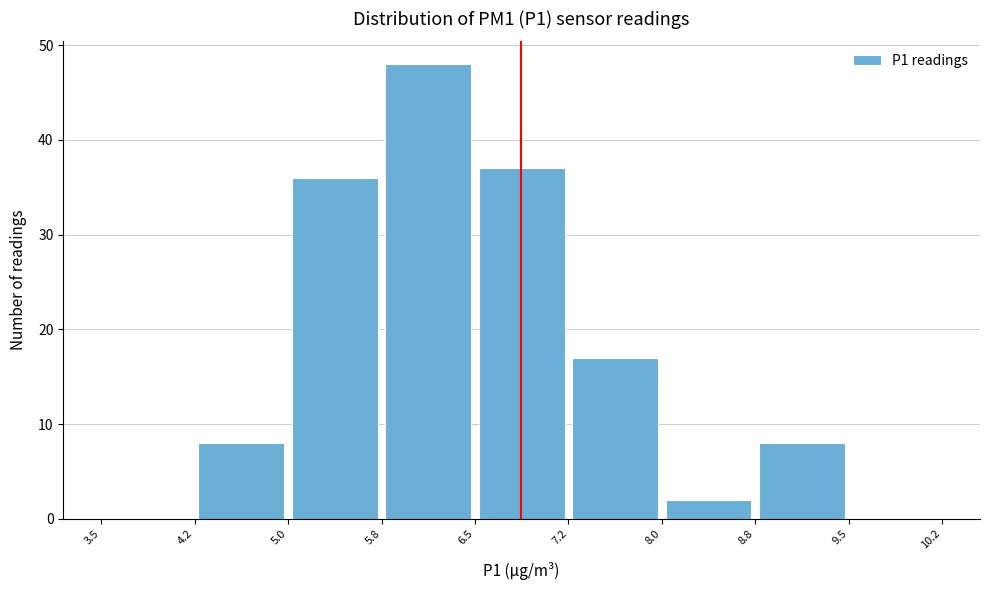

Over which range of the x-axis is the bar tallest?

5.8 to 6.5